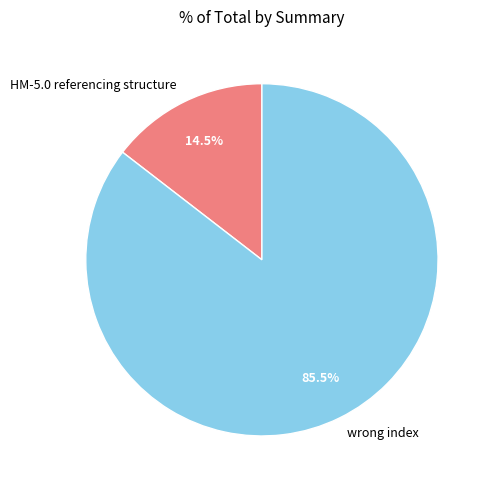

Is HM-5.0 referencing structure the majority of the pie?

No